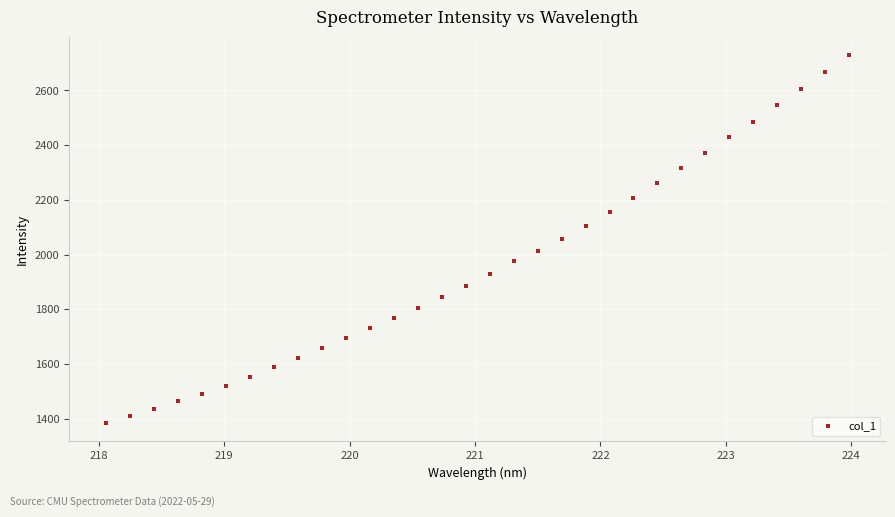

What is the range of X values (max minus min)?

5.9